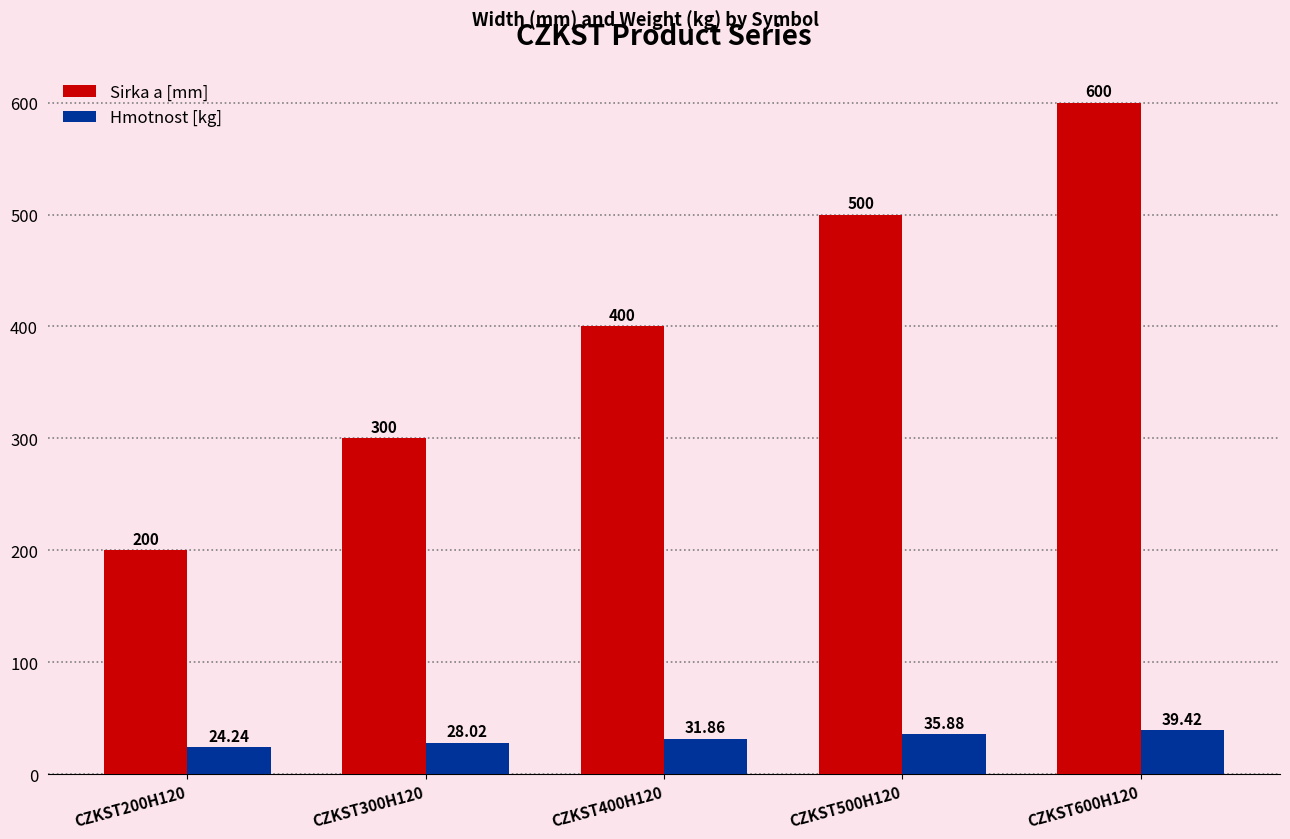

Rank the series at CZKST500H120 from lowest to highest value.

Hmotnost [kg], Sirka a [mm]